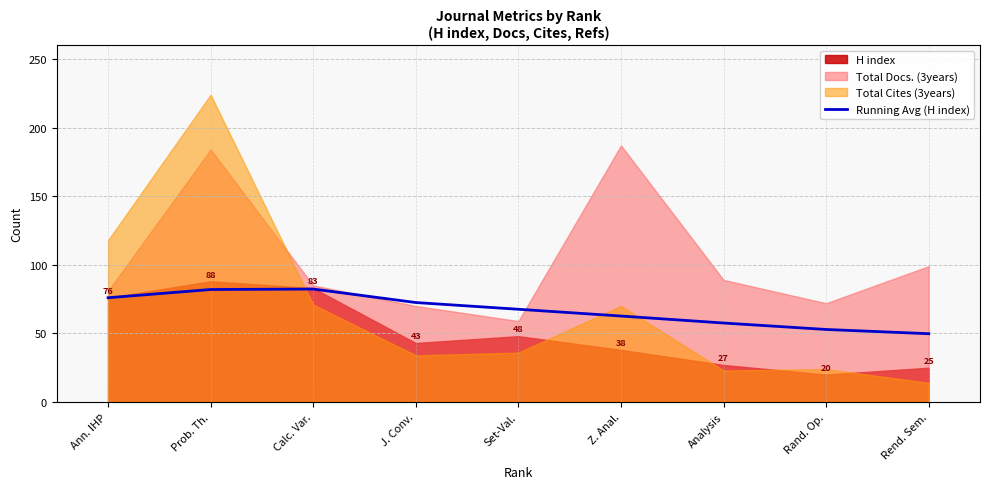

What is the difference between the values at Calc. Var. and Prob. Th.?

0.3